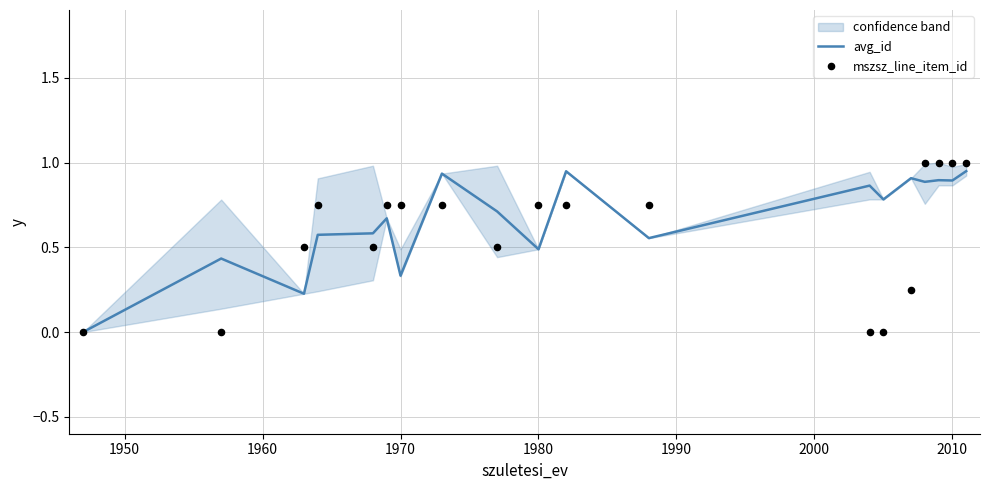

At how many categories does at least one series exceed 0?

18